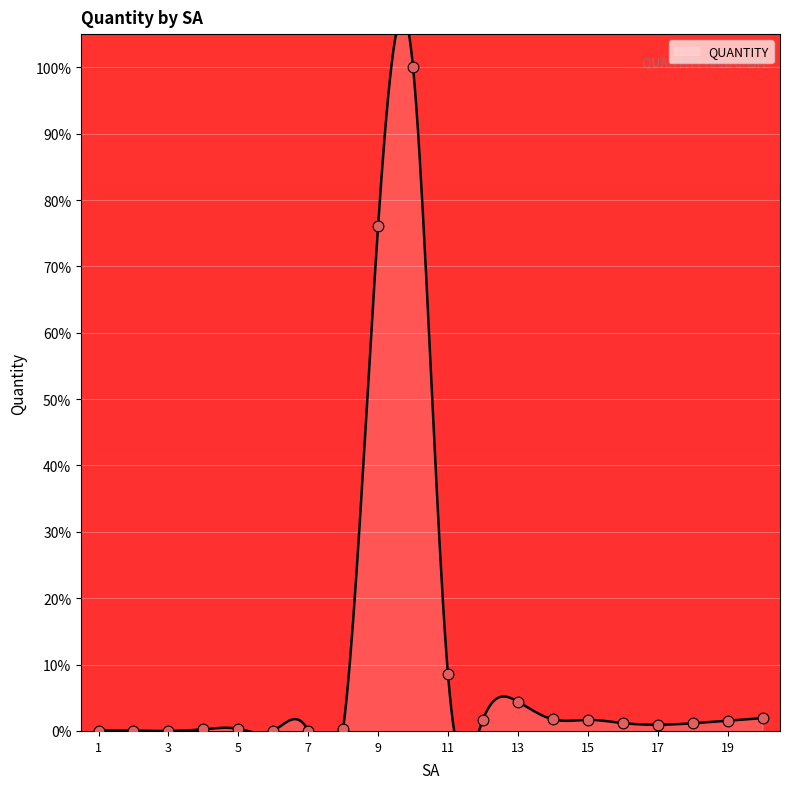

Between 2 and 19, which is larger?

19